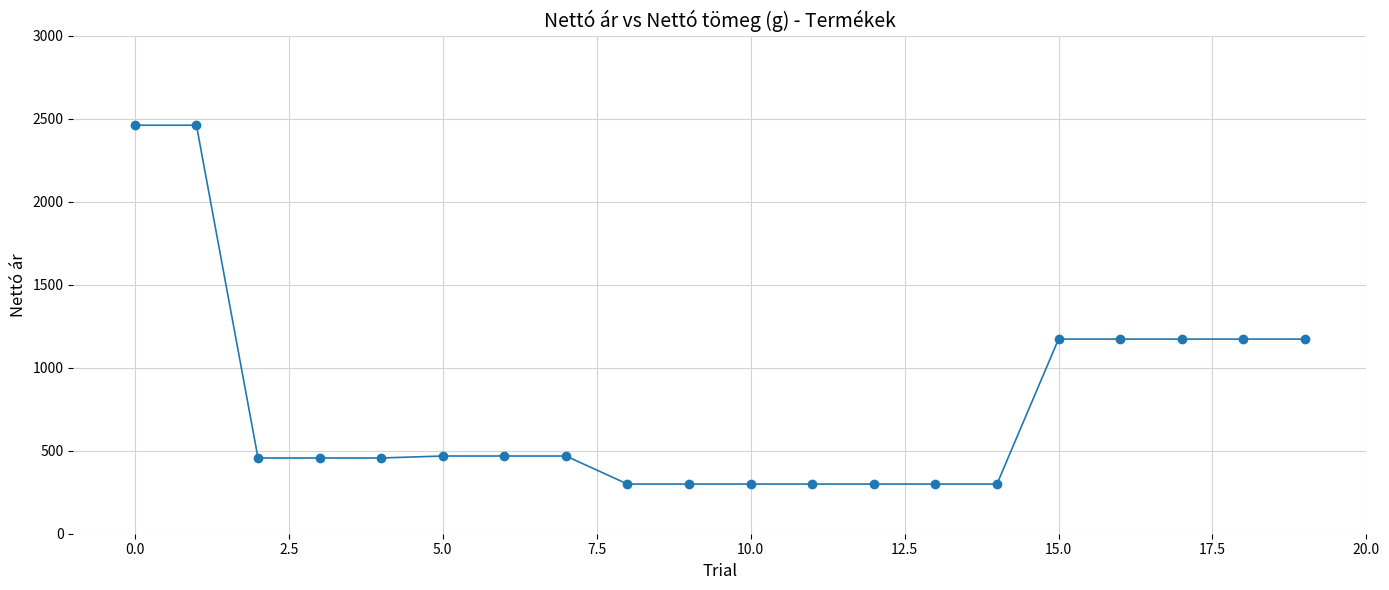

What is the value of the 5th point from the left?

456